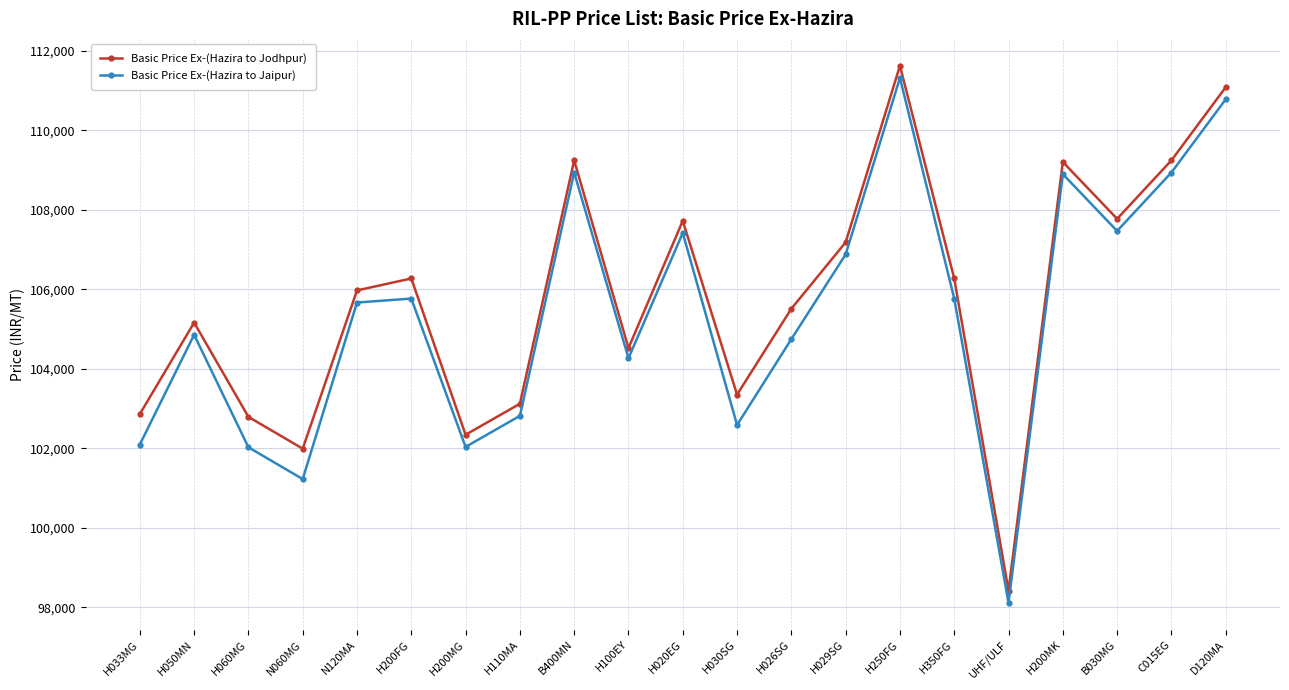

List the series in order of their peak value, highest first.

Basic Price Ex-(Hazira to Jodhpur), Basic Price Ex-(Hazira to Jaipur)